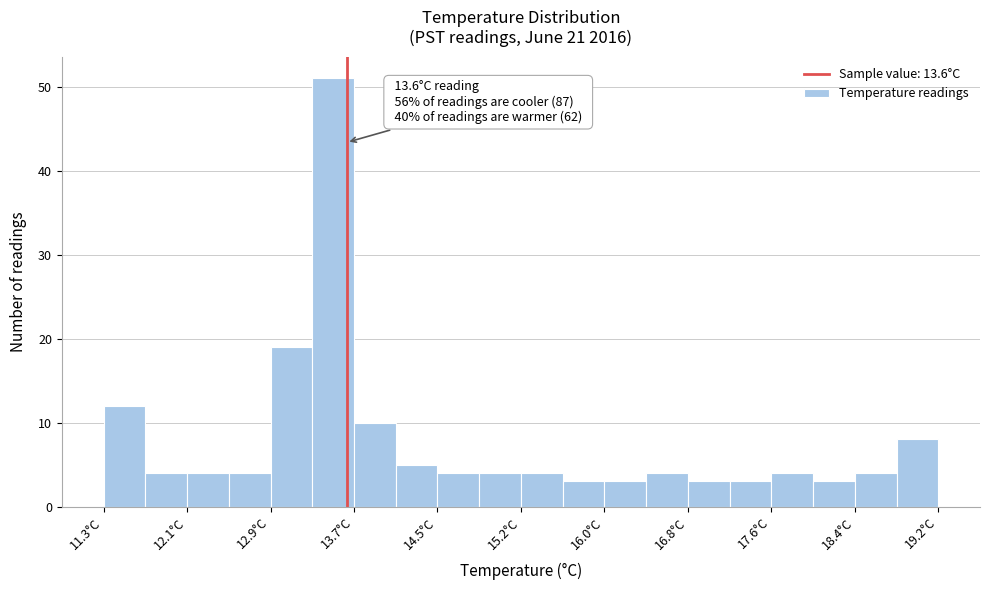

Around what value on the x-axis is the tallest bar? Give the approximate position of its centre, as read against the axis.

13.5